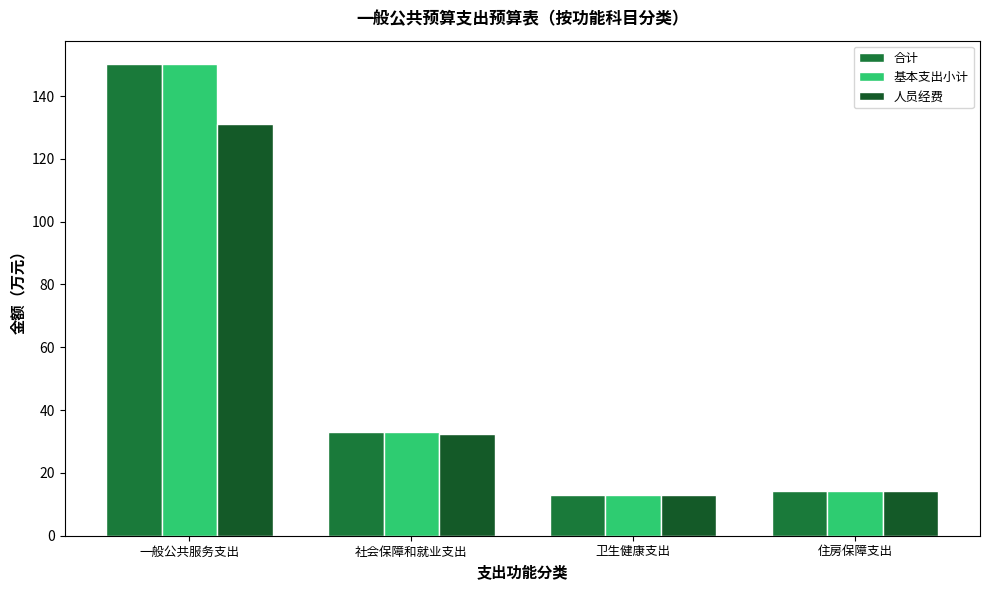

How many values in the 基本支出小计 series exceed 33?

2